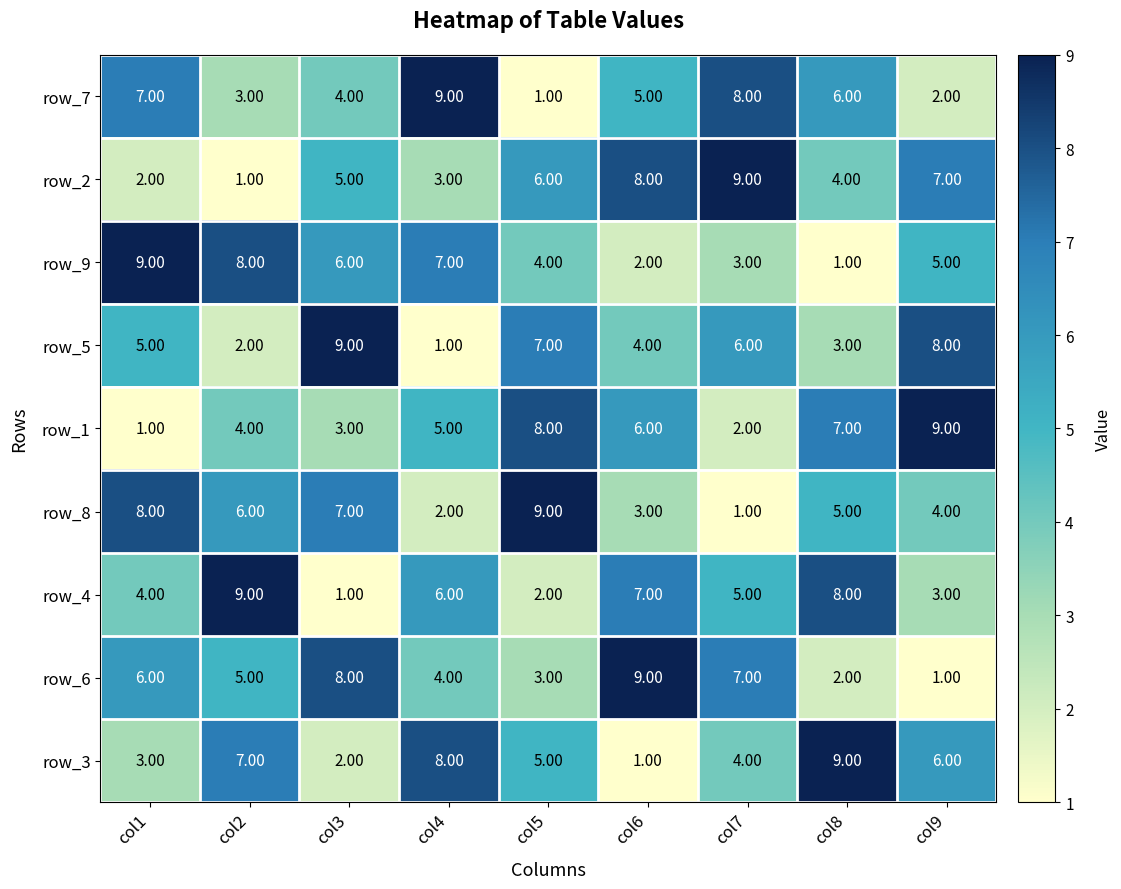

At which label does row_1 reach its peak?

col9